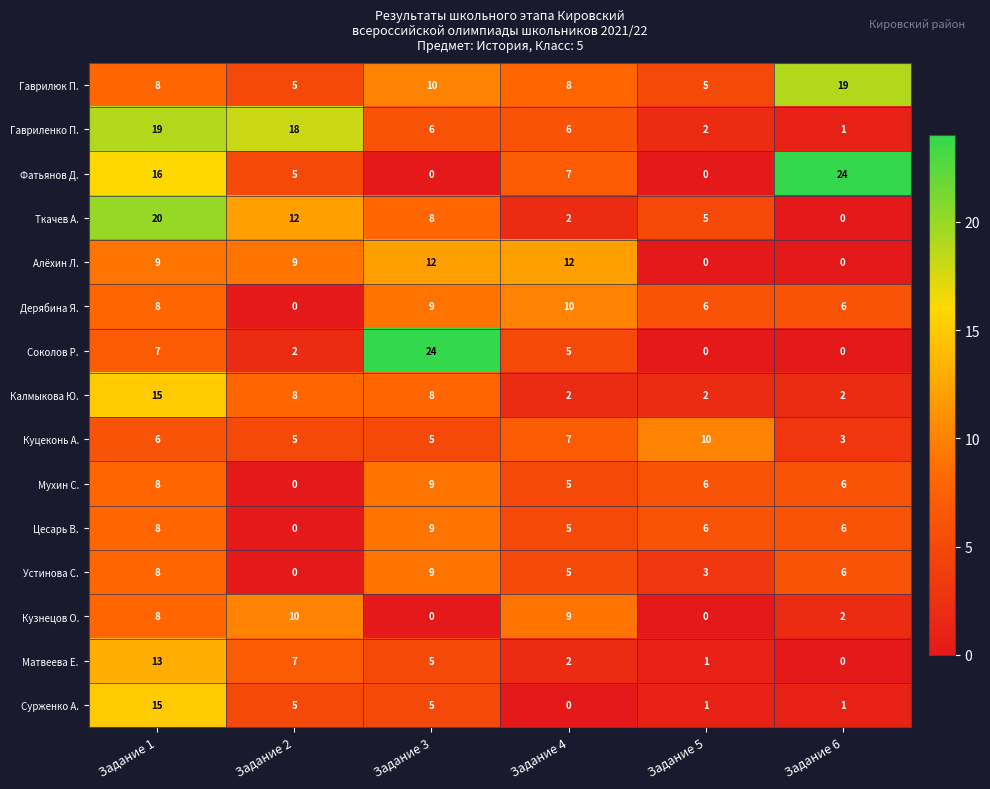

At which category is the sum across all series the highest?

Задание 1